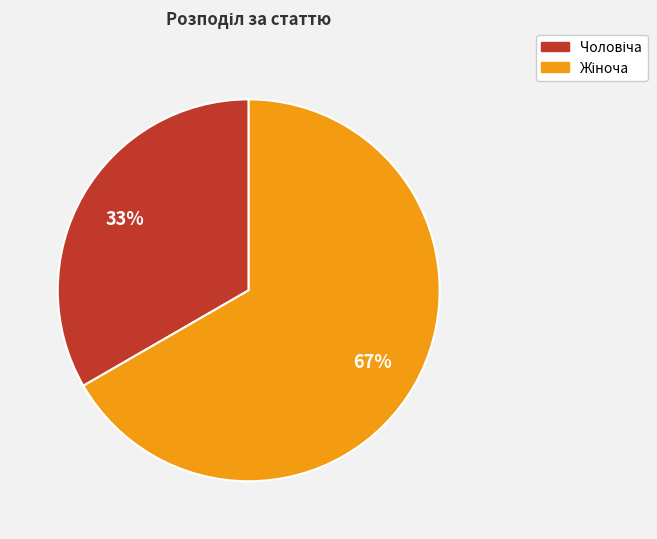

To the nearest percent, what is the average slice percentage?

50%